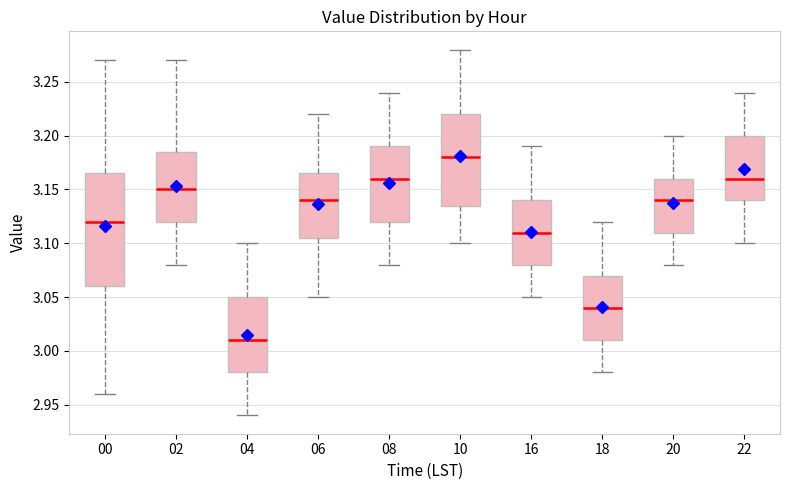

Which box is the tallest, from its lower edge to its upper edge?

00